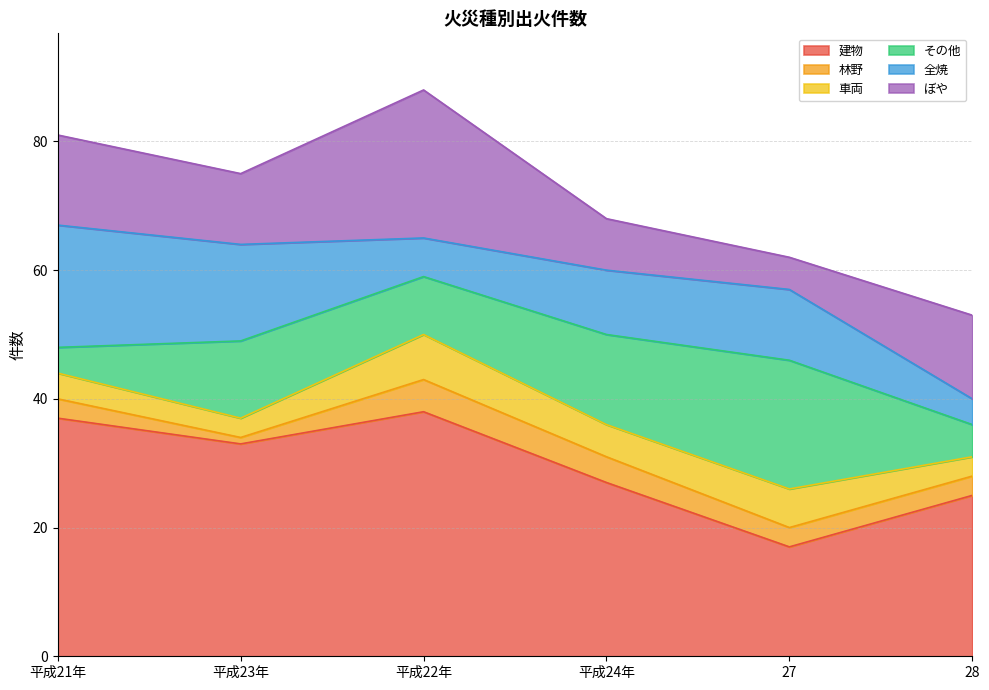

In 全焼, how many points are lower than both neighbors (excluding endpoints)?

1